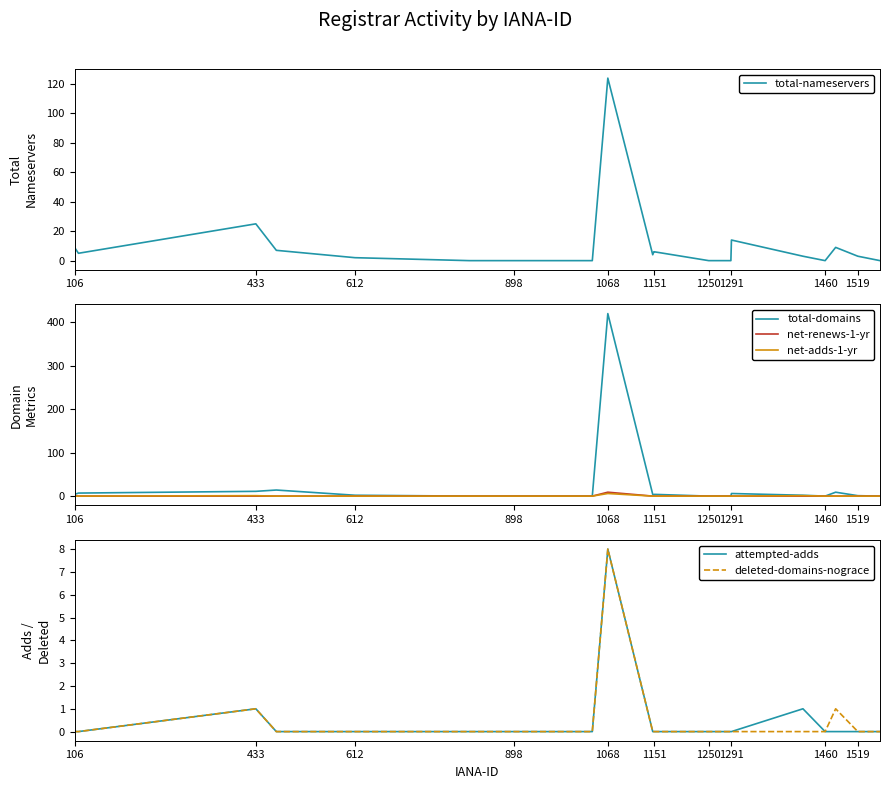

At how many categories does at least one series exceed 314?

1